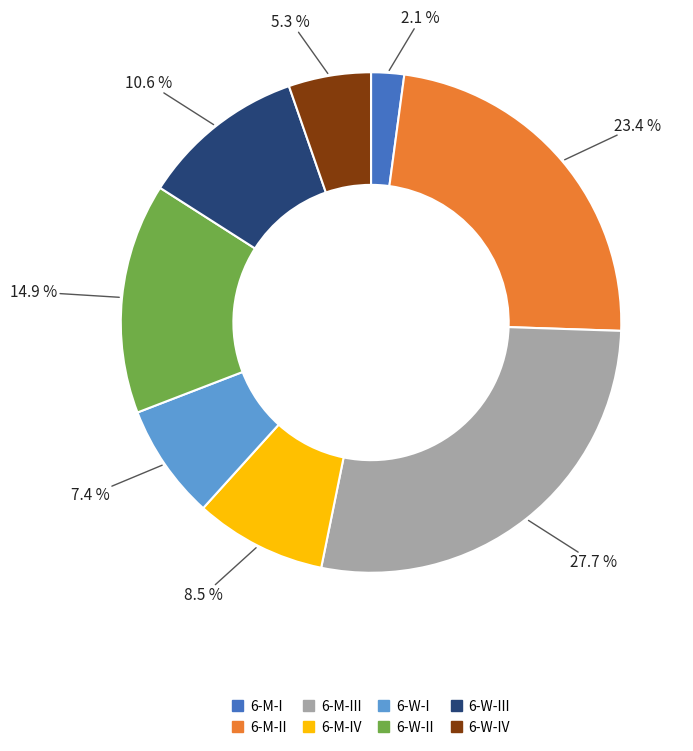

Is there a majority slice in this chart?

No